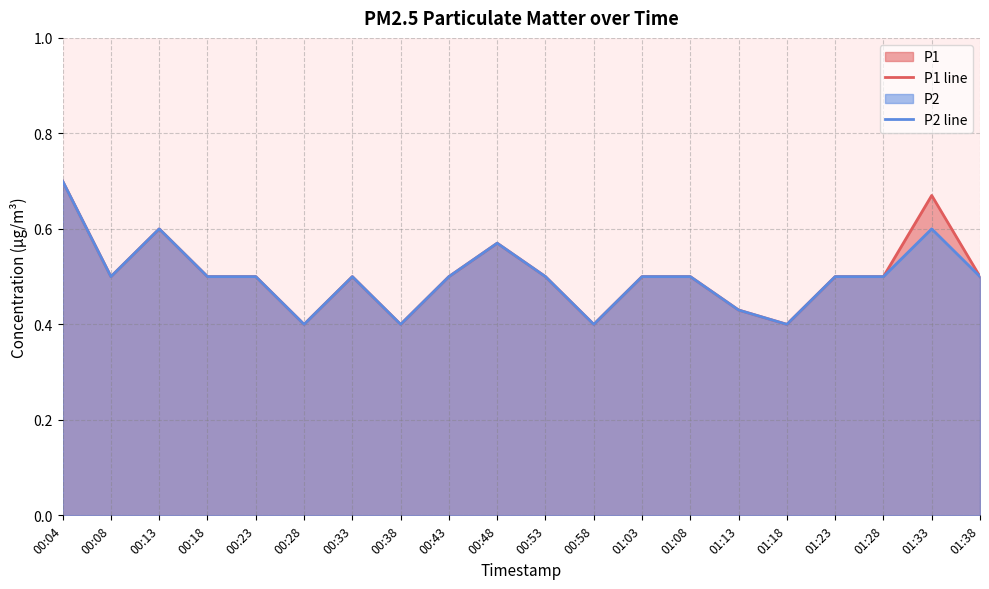

Is it true that P2 line equals 0.7 at 00:43?

False